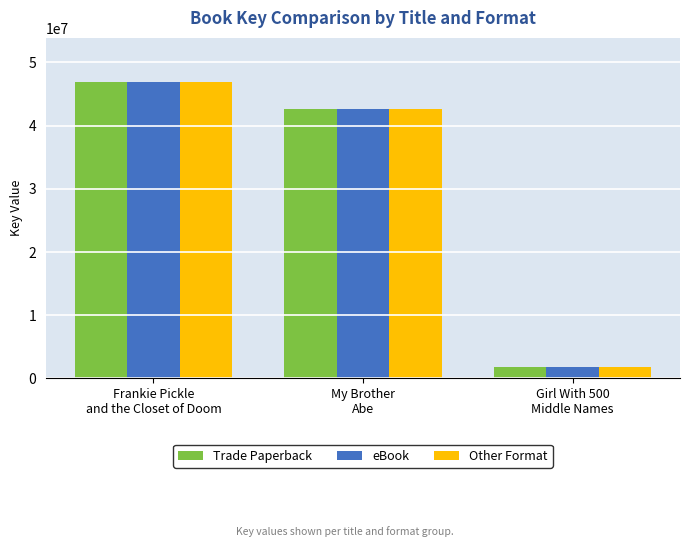

Reading left to right, list all the values displayed in this chart.

Trade Paperback: Frankie Pickle
and the Closet of Doom=46852101	My Brother
Abe=42692213	Girl With 500
Middle Names=1876178
eBook: Frankie Pickle
and the Closet of Doom=46852101	My Brother
Abe=42692213	Girl With 500
Middle Names=1876178
Other Format: Frankie Pickle
and the Closet of Doom=46852101	My Brother
Abe=42692213	Girl With 500
Middle Names=1876178